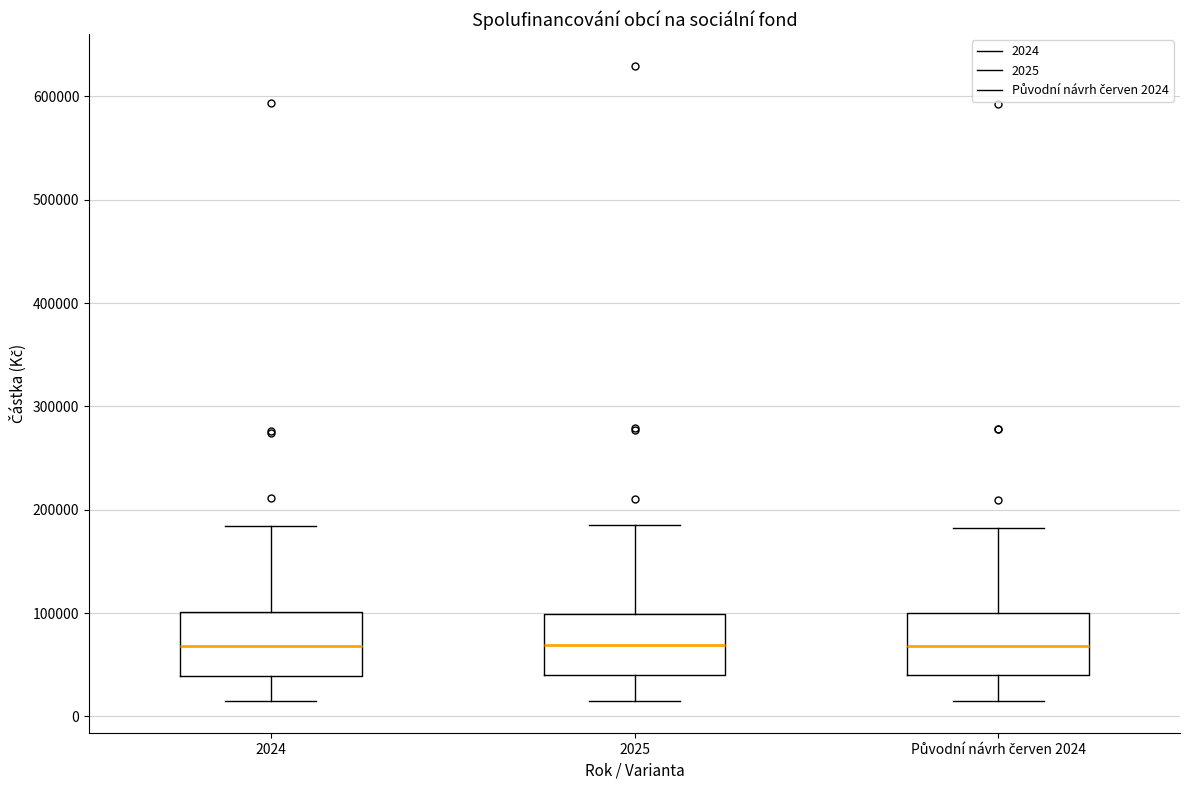

Where is the upper edge of the box for Původní návrh červen 2024 on the y-axis? The values are not printed on the chart, so give them approximately, as read against the axis.

100000